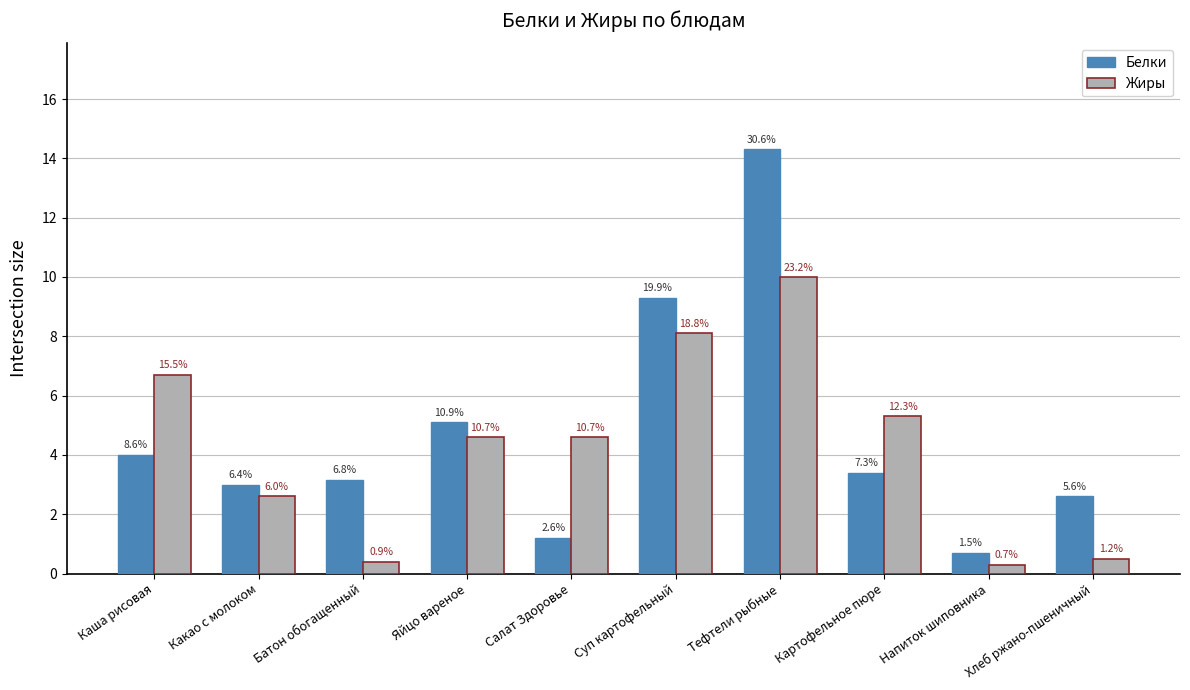

Are the bars horizontal?

No